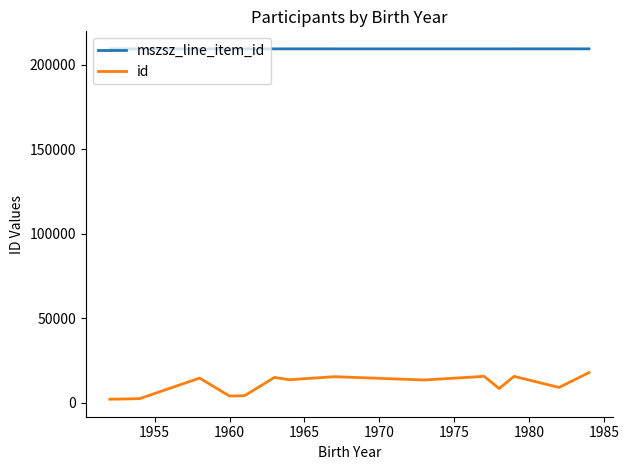

What are all the series names shown in the legend?

mszsz_line_item_id, id